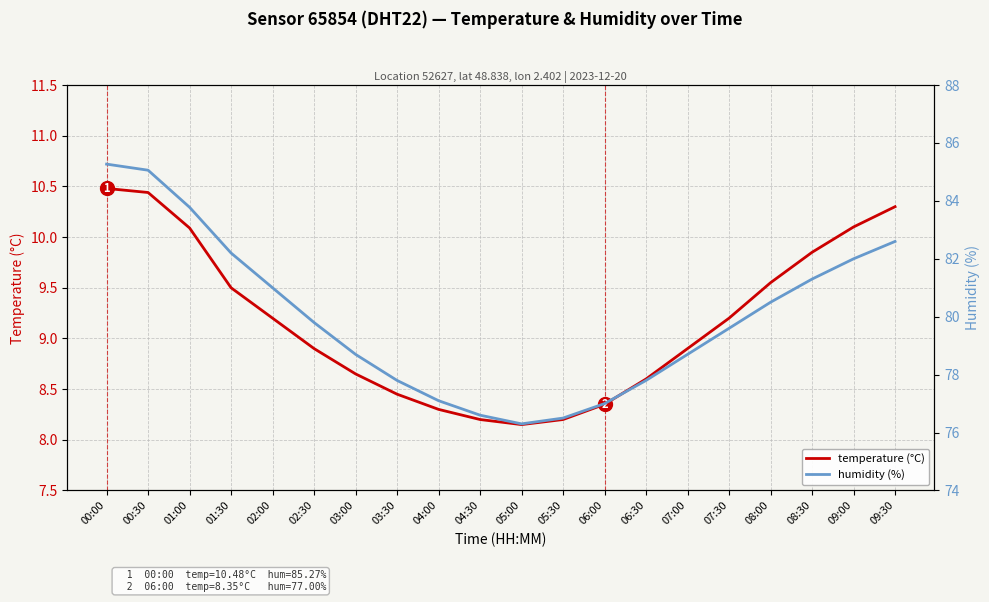

Which series has the largest total across all categories?

humidity (%)